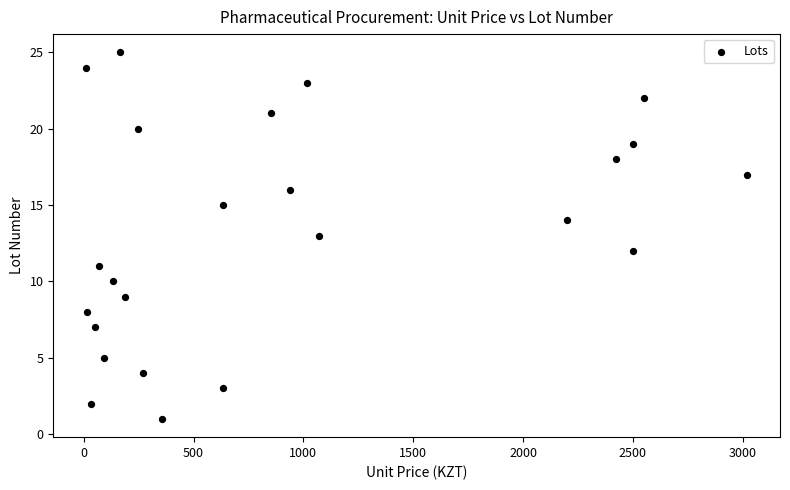

What is the range of Y values (max minus min)?

24